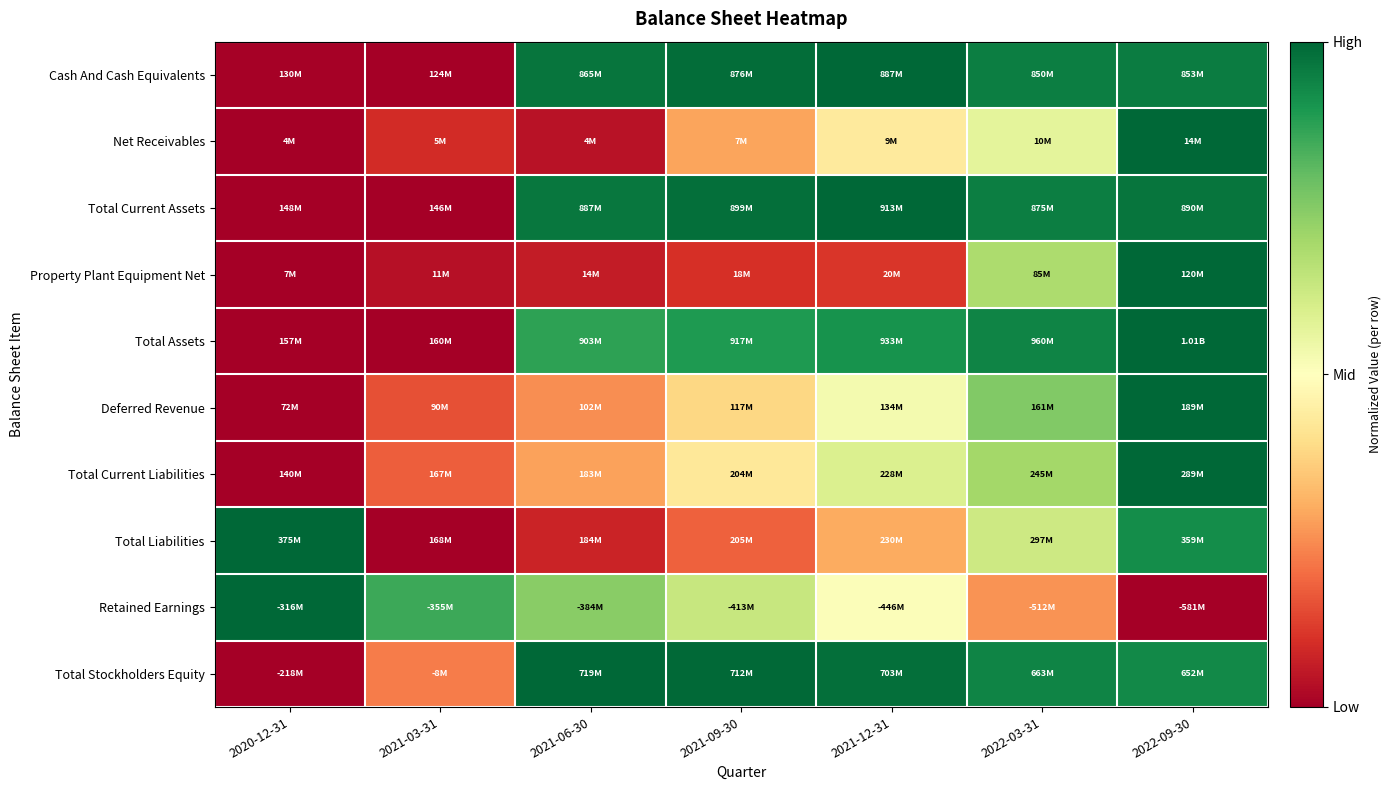

At how many categories does at least one series exceed 0?

7